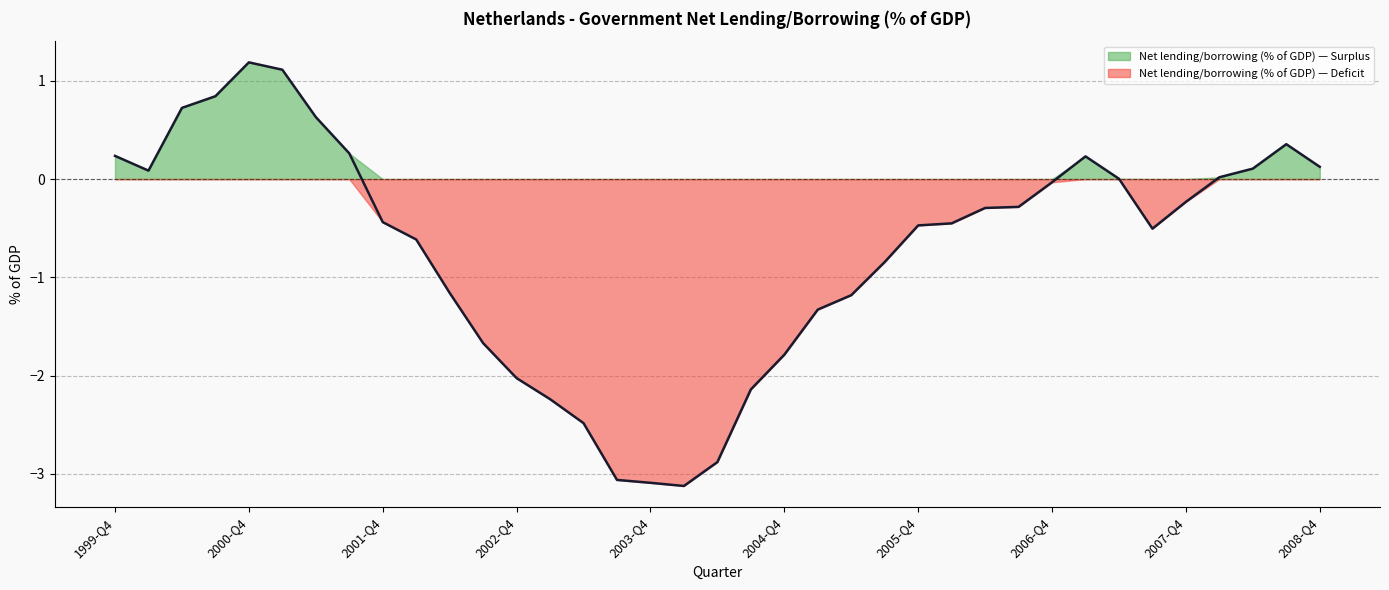

How many negative values are there?

23